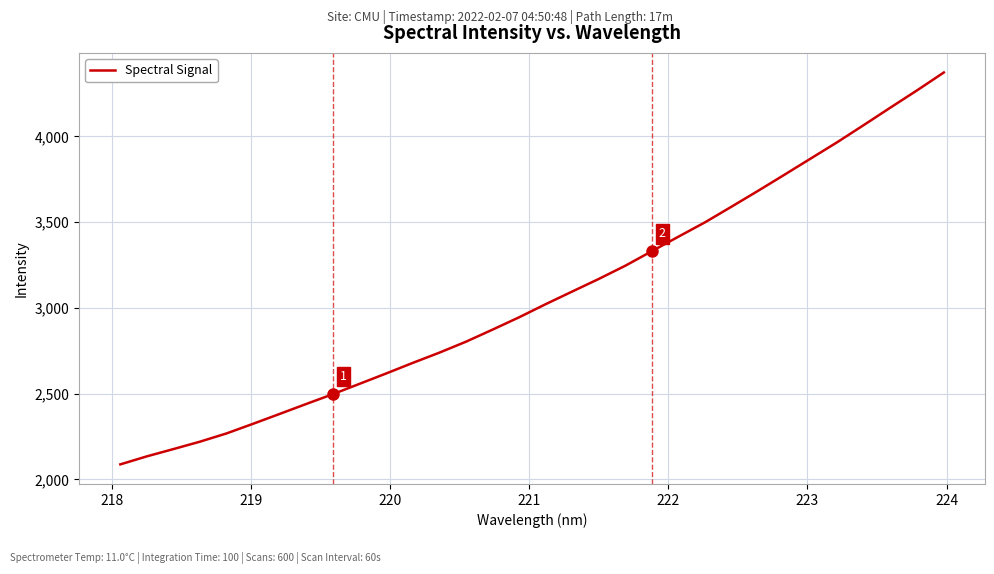

What is the difference between the maximum and minimum values?

2284.9